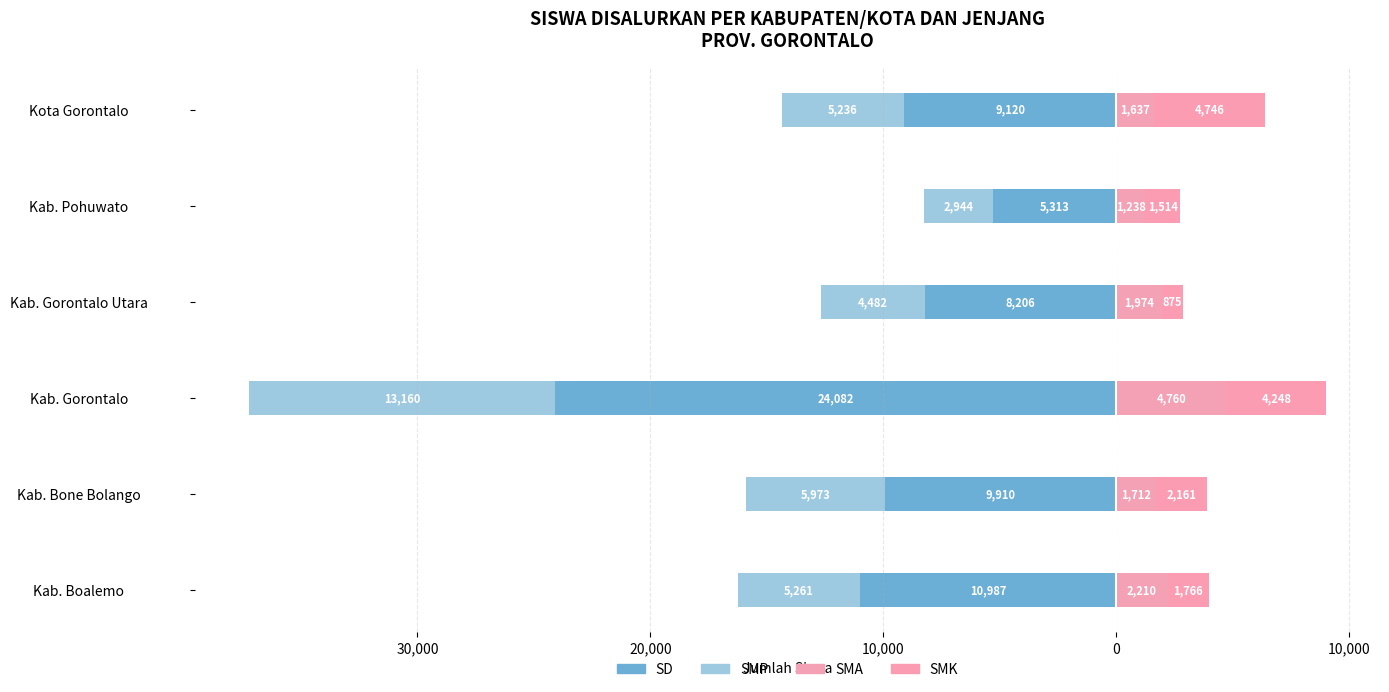

The SMP series shows -2621 at Kab. Bone Bolango. True or false?

False